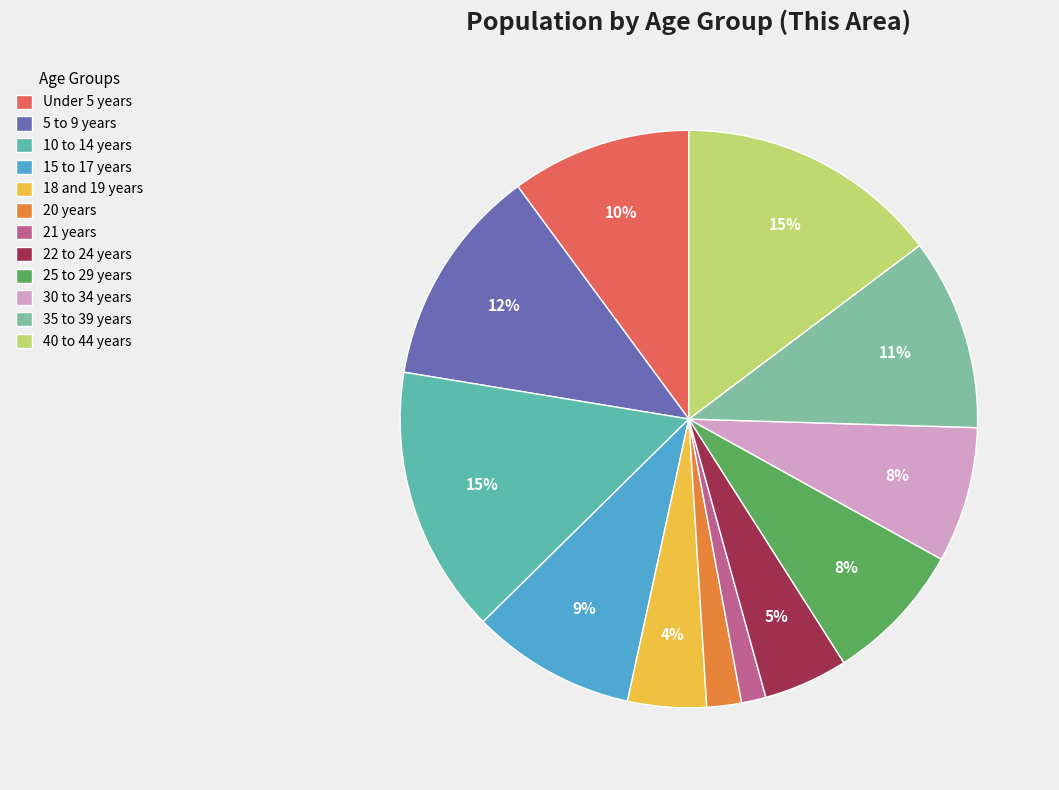

How many segments does this pie chart have?

12